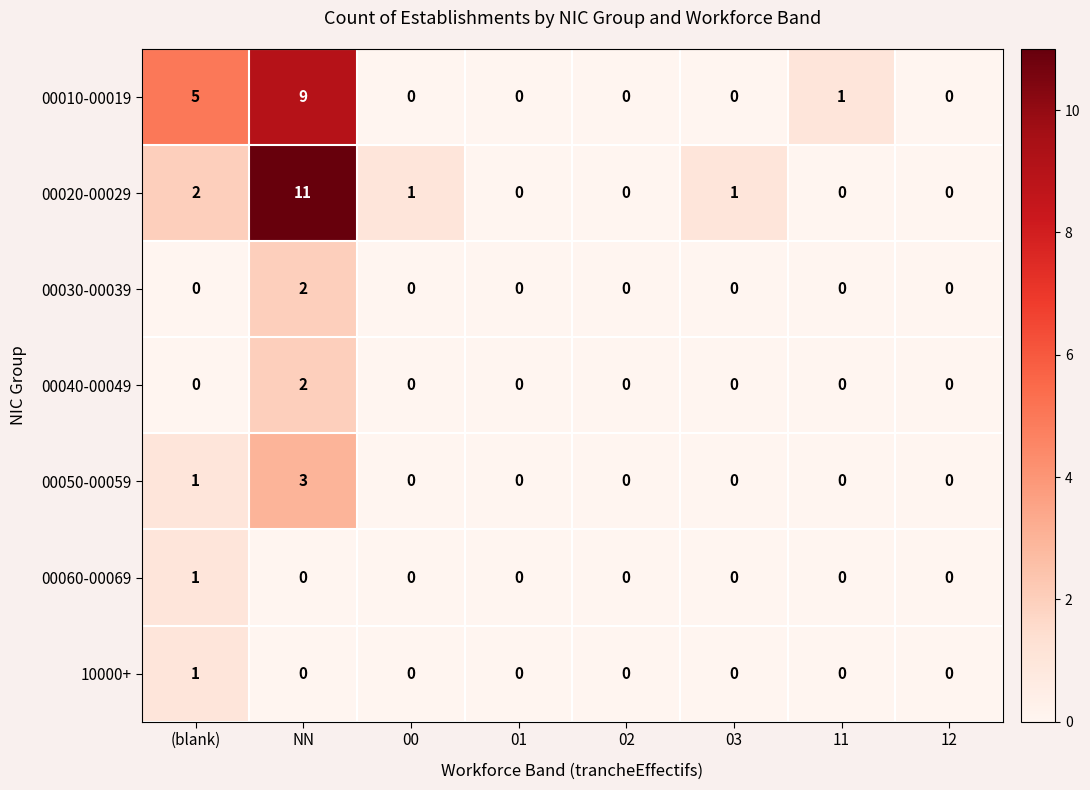

What is the greatest value displayed?

11